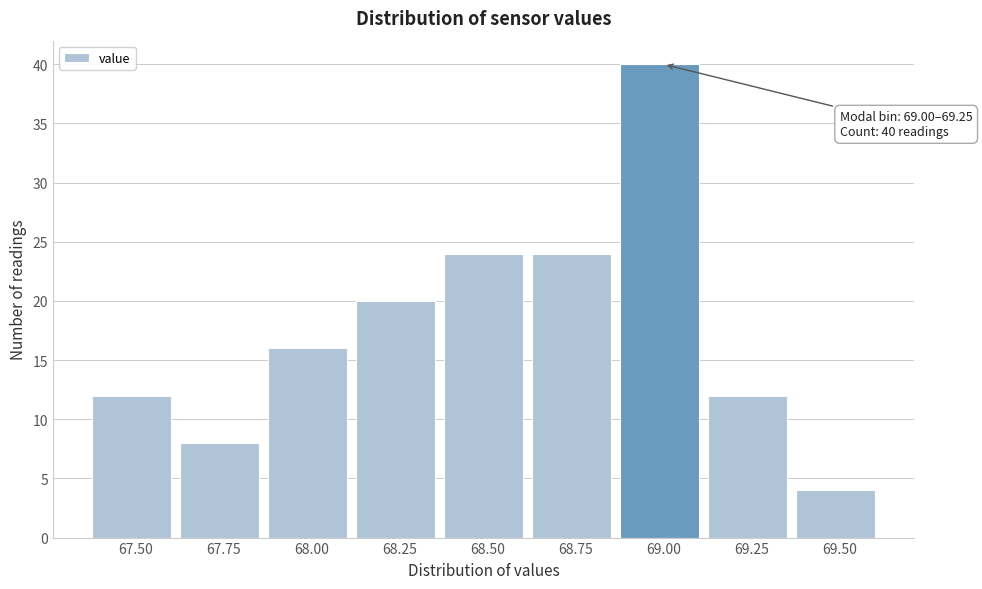

Reading right to left, what are all the values shown in this chart?

69.50=4	69.25=12	69.00=40	68.75=24	68.50=24	68.25=20	68.00=16	67.75=8	67.50=12